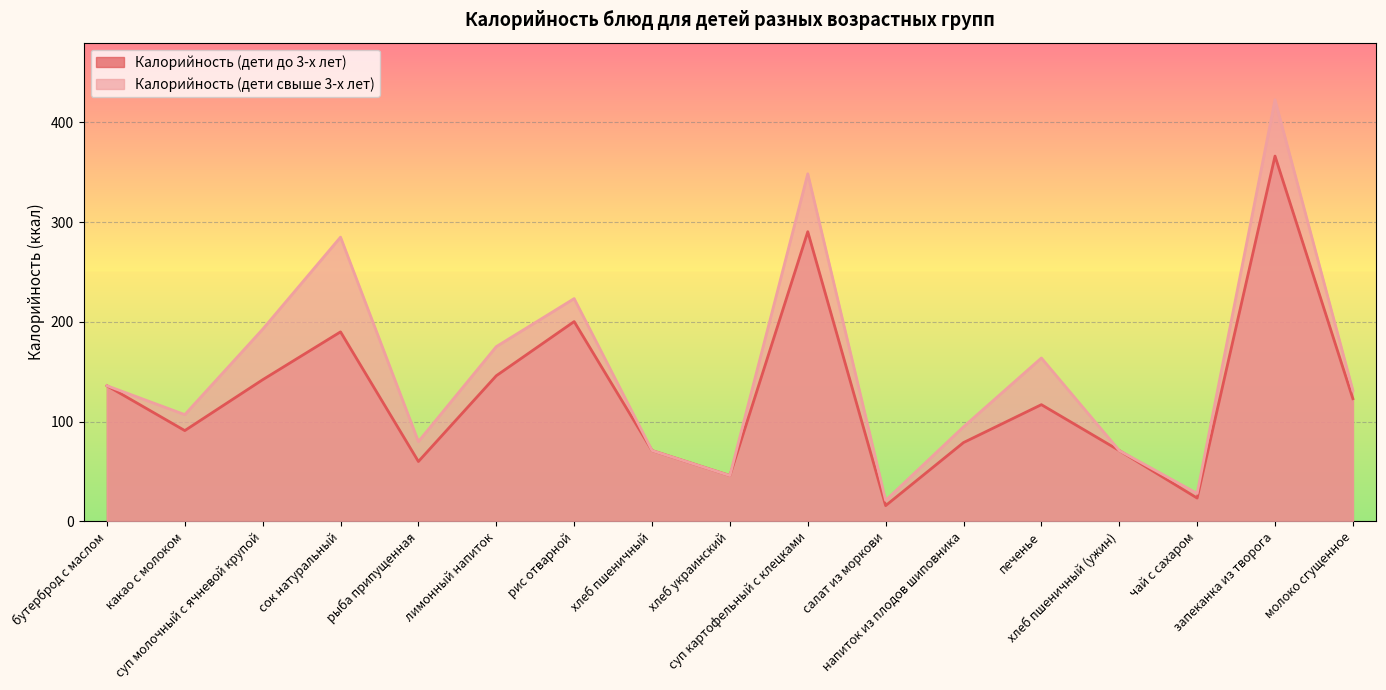

What is the difference between the second highest and second lowest values in the Калорийность (дети свыше 3-х лет) series?

320.5